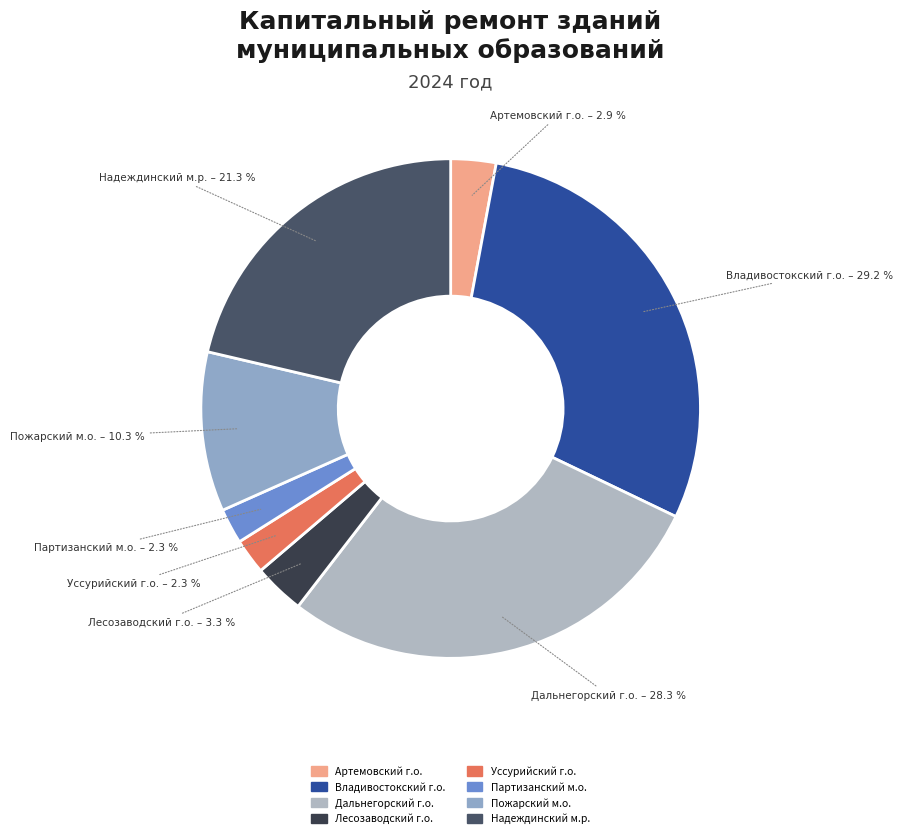

How many segments does this pie chart have?

8